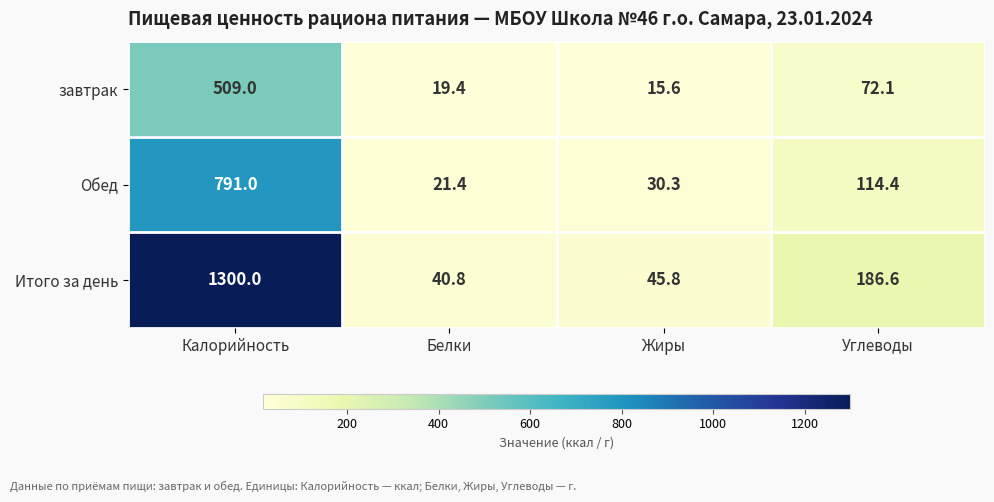

Which series has the largest total across all categories?

Итого за день